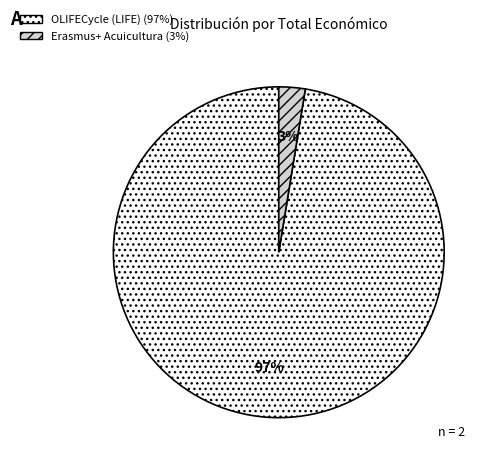

True or false: Erasmus+ Acuicultura accounts for 12% of the total.

False